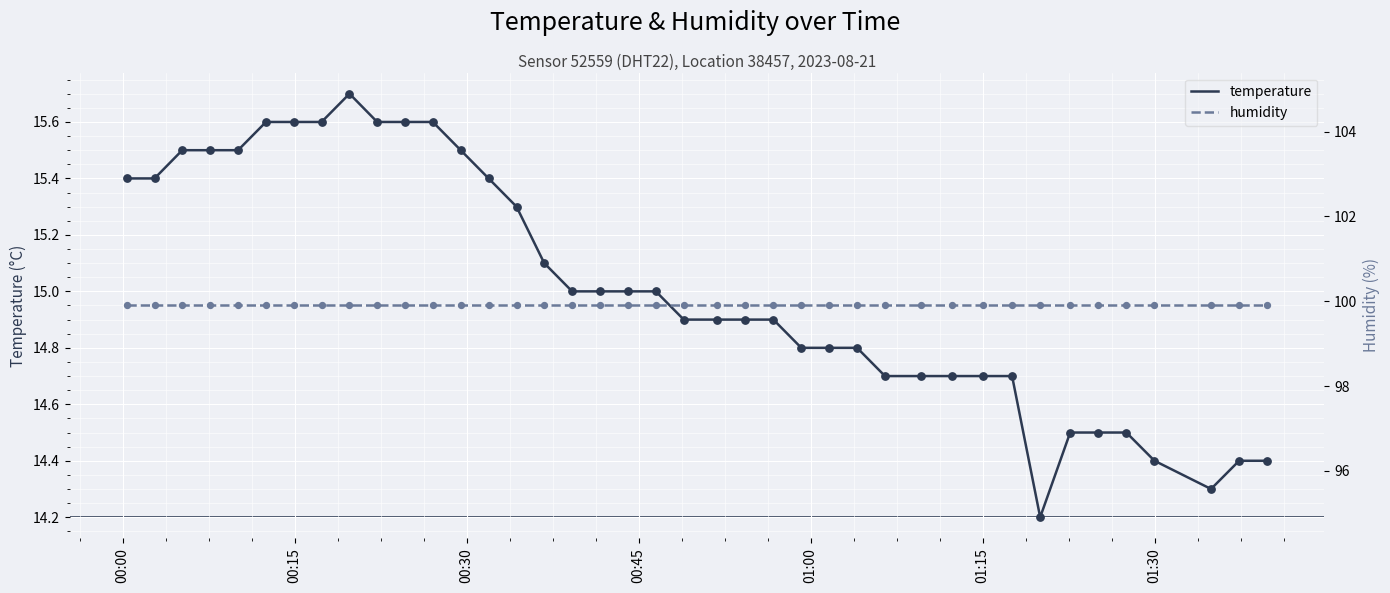

What are all the series names shown in the legend?

temperature, humidity